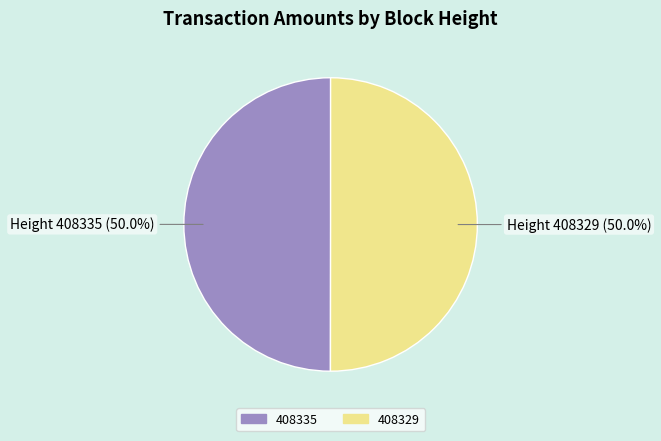

Is it true that 408329 is 62% of the pie?

False